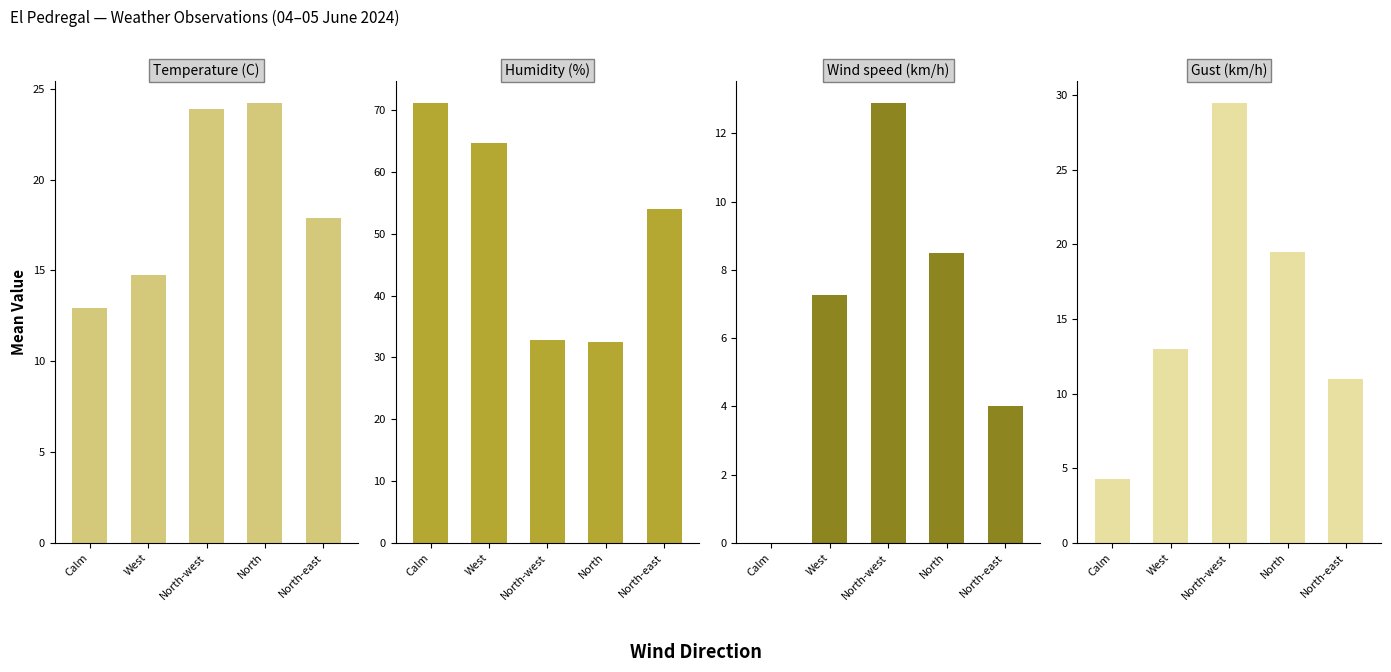

What is the value of the Gust (km/h) bar at the 2nd from the left?

13.0